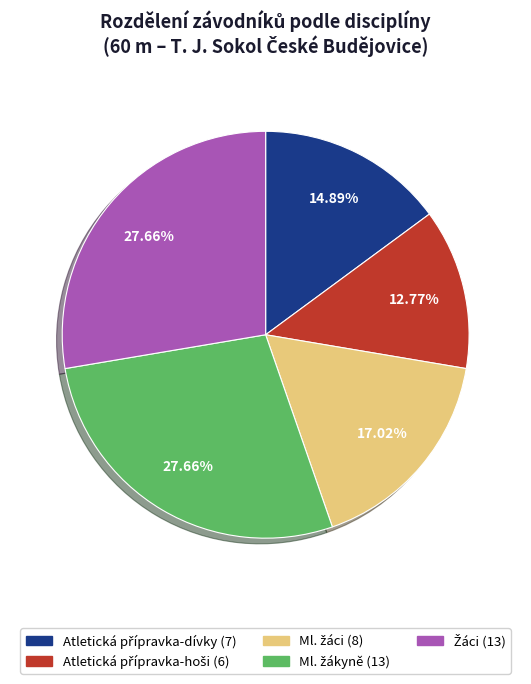

Is there any slice that represents more than half of the pie?

No